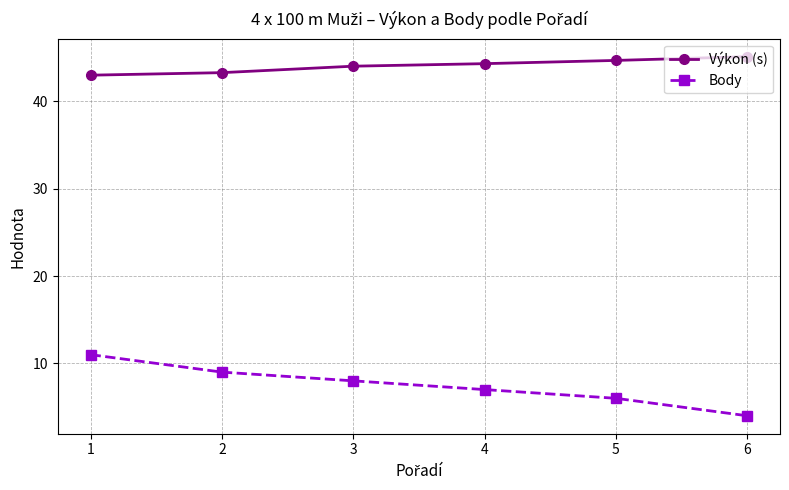

True or false: Body and Výkon (s) cross at least once.

False